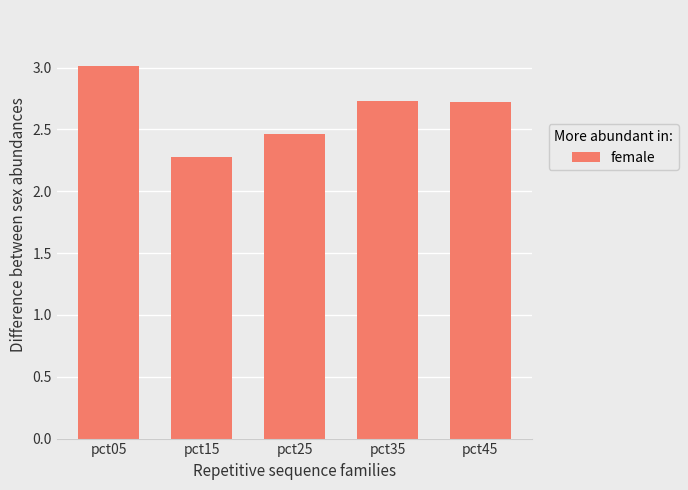

What is the sum of all values?

13.2